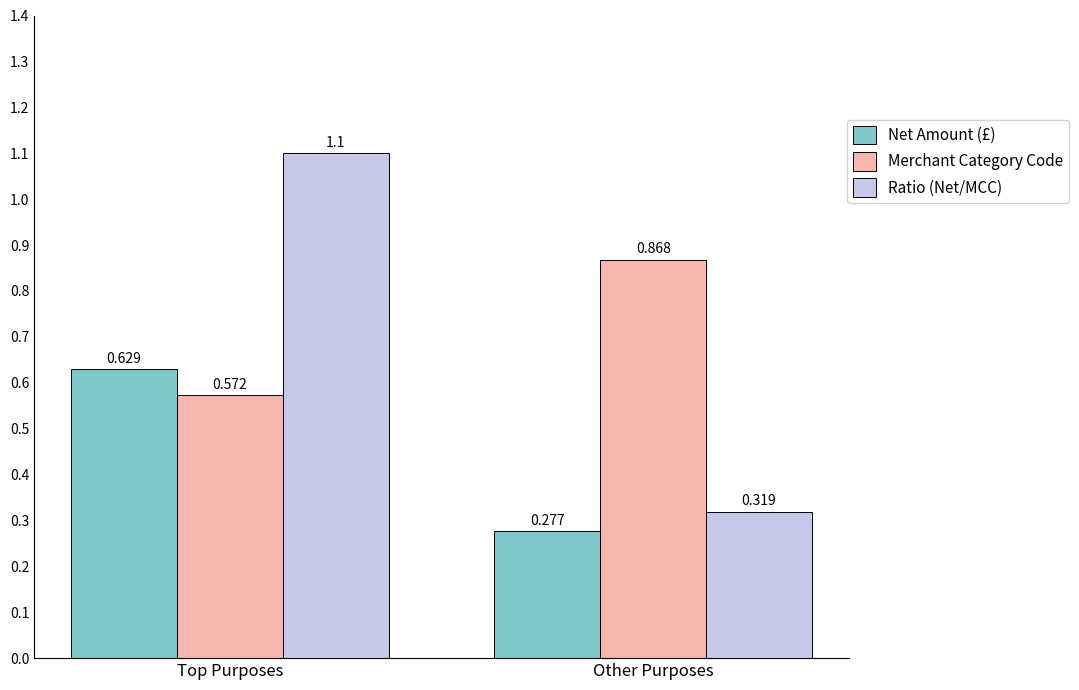

Which series has the largest total across all categories?

Merchant Category Code